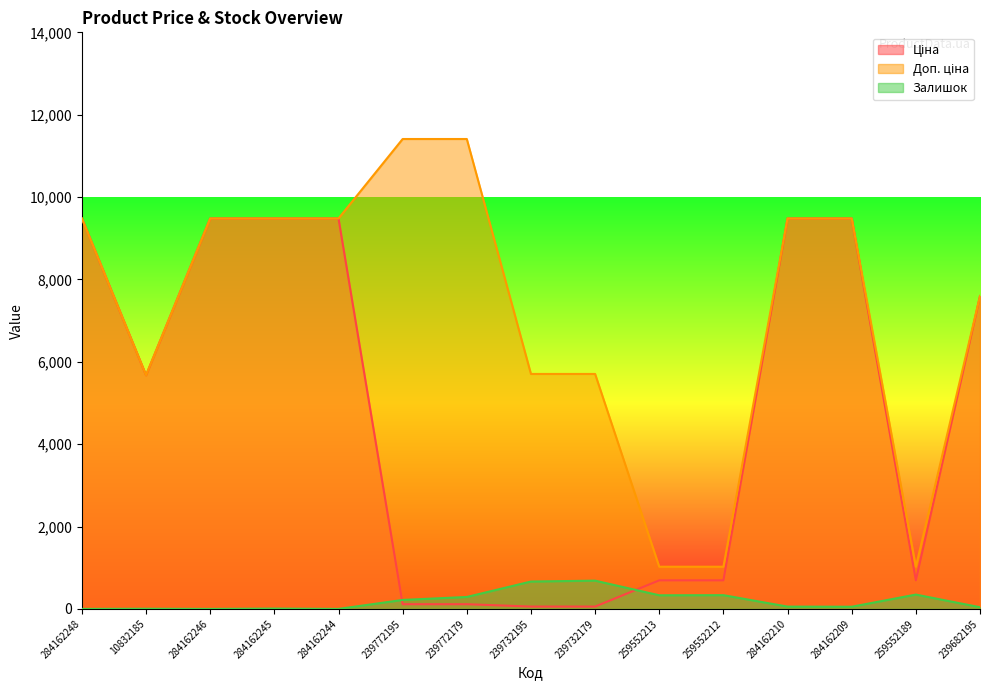

Reading left to right, what are all the values shown in this chart?

Ціна: 9480.1	5673.8	9480.1	9480.1	9480.1	114.1	114.1	57.0	57.0	693.7	693.7	9480.1	9480.1	693.7	7596.5
Доп. ціна: 9480.1	5673.8	9480.1	9480.1	9480.1	11410.0	11410.0	5705.0	5705.0	1024.6	1024.6	9480.1	9480.1	1024.6	7596.5
Залишок: 0.0	4.0	0.0	8.0	0.0	218.0	290.0	665.0	686.0	331.0	334.0	56.0	53.0	348.0	41.0